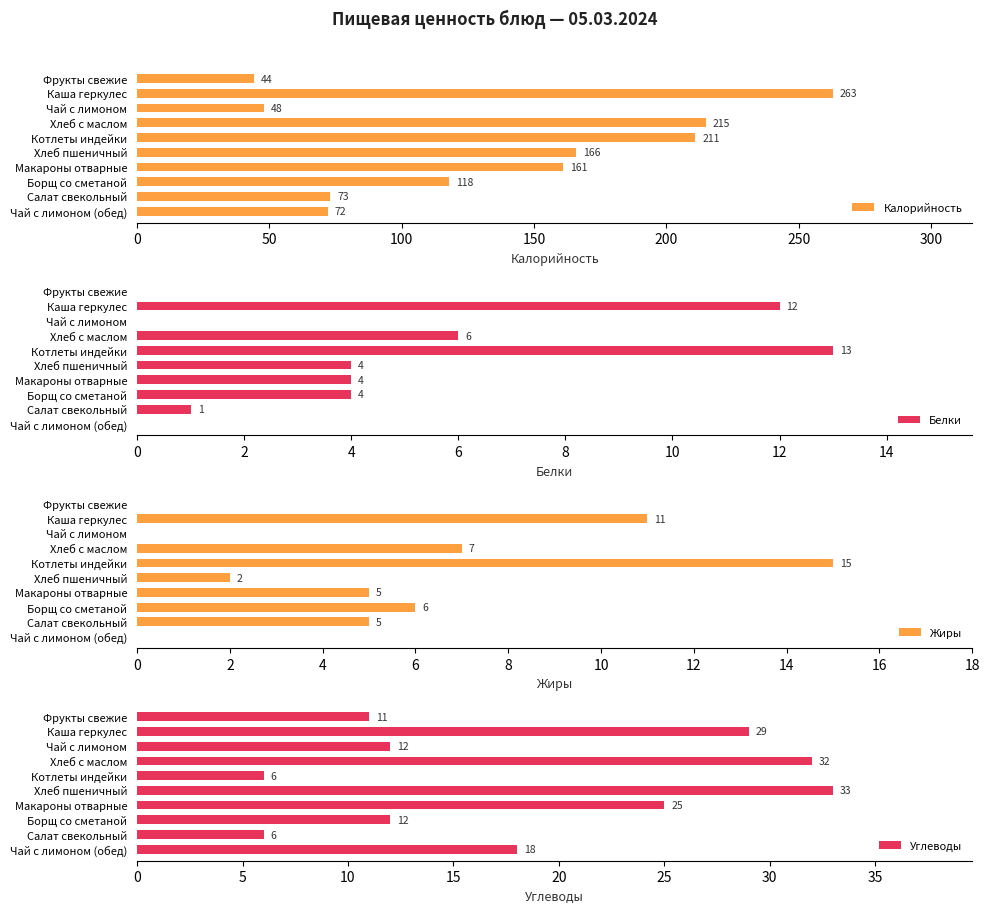

The Углеводы series shows 32 at Хлеб с маслом. True or false?

True